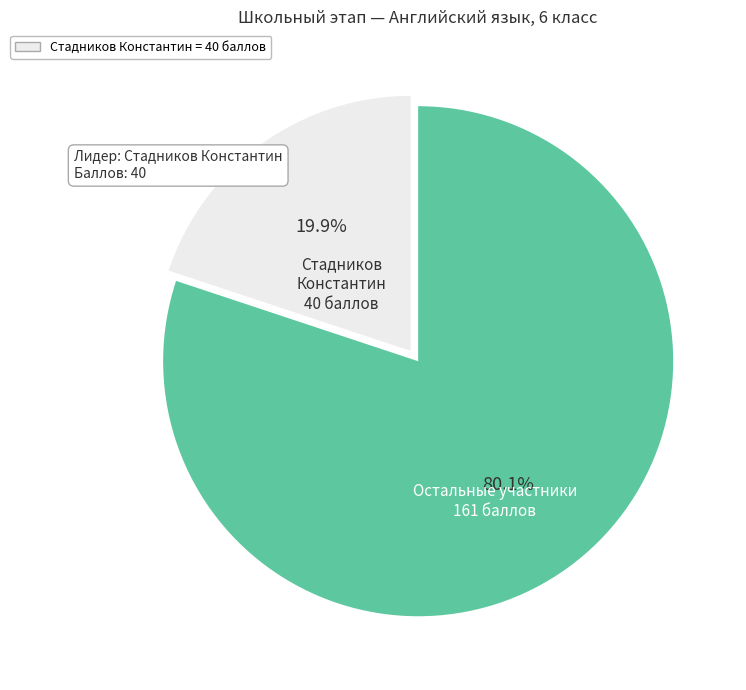

Does any single category account for the majority?

Yes